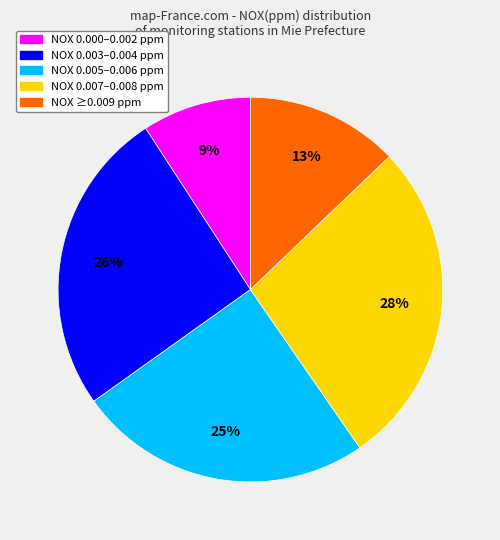

Is there any slice that represents more than half of the pie?

No